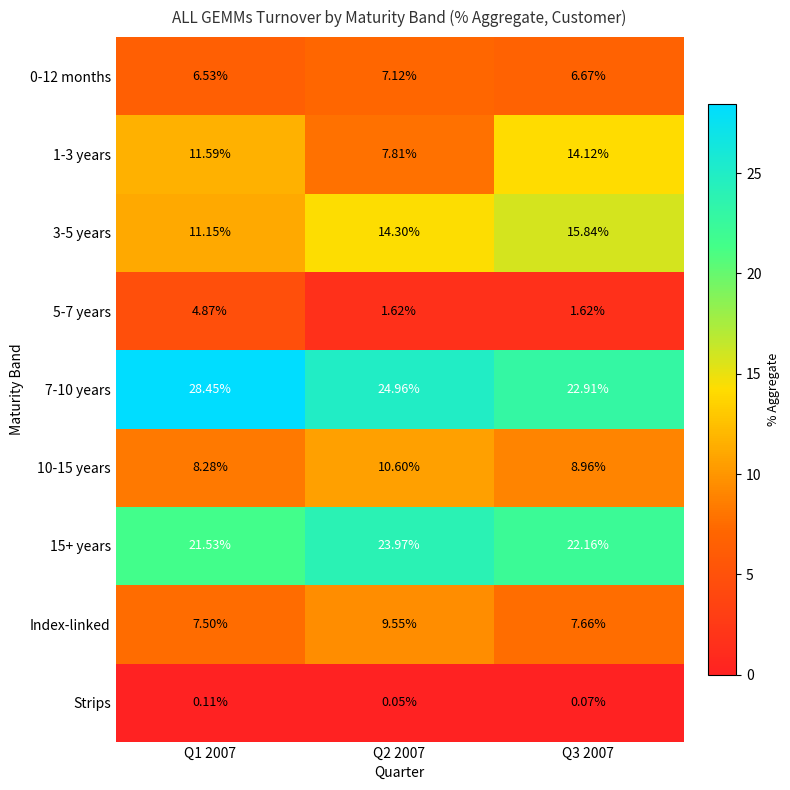

At Q3 2007, list the series in order from largest to smallest.

7-10 years, 15+ years, 3-5 years, 1-3 years, 10-15 years, Index-linked, 0-12 months, 5-7 years, Strips